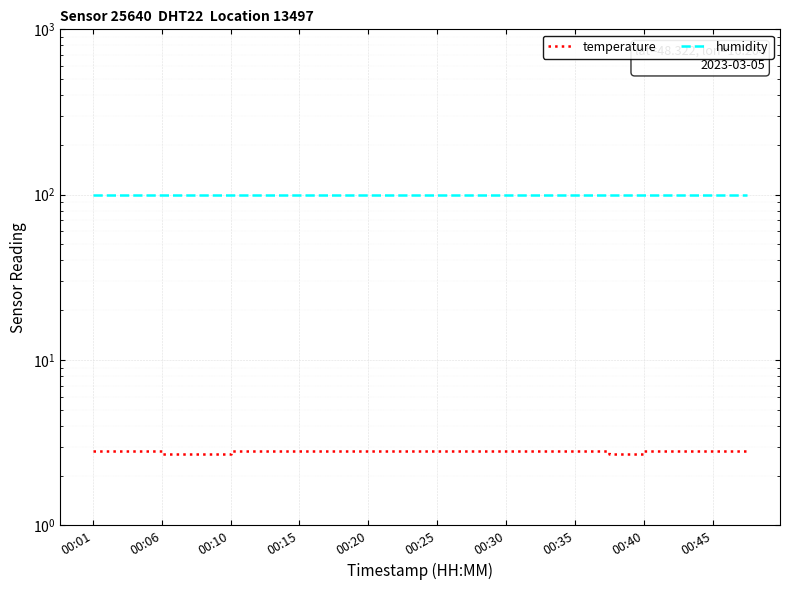

True or false: temperature has a value of 2.8 at 00:45.

True